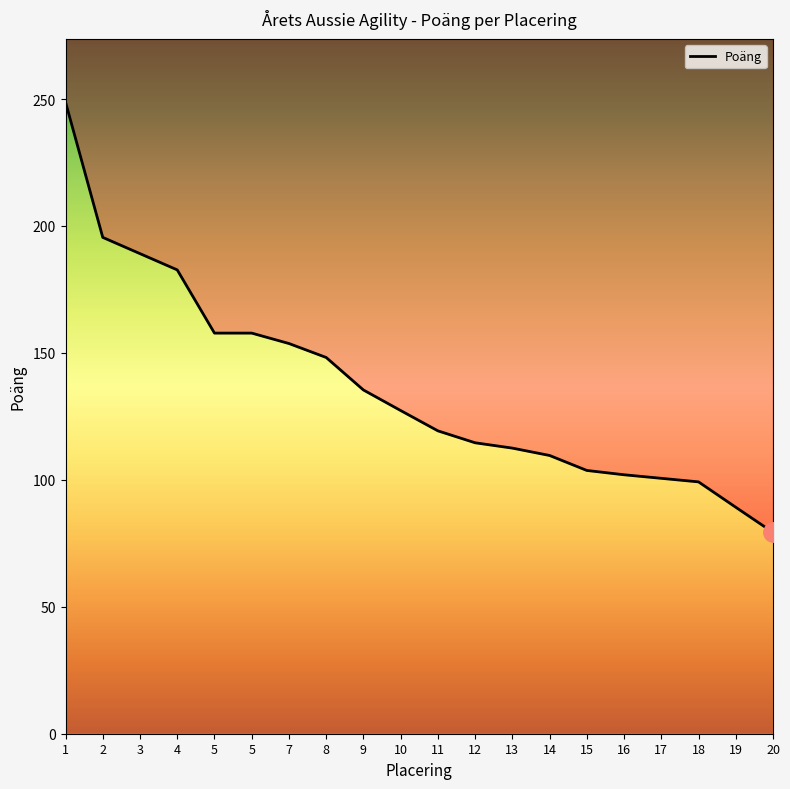

Is it true that the value at 14 is 55.7?

False